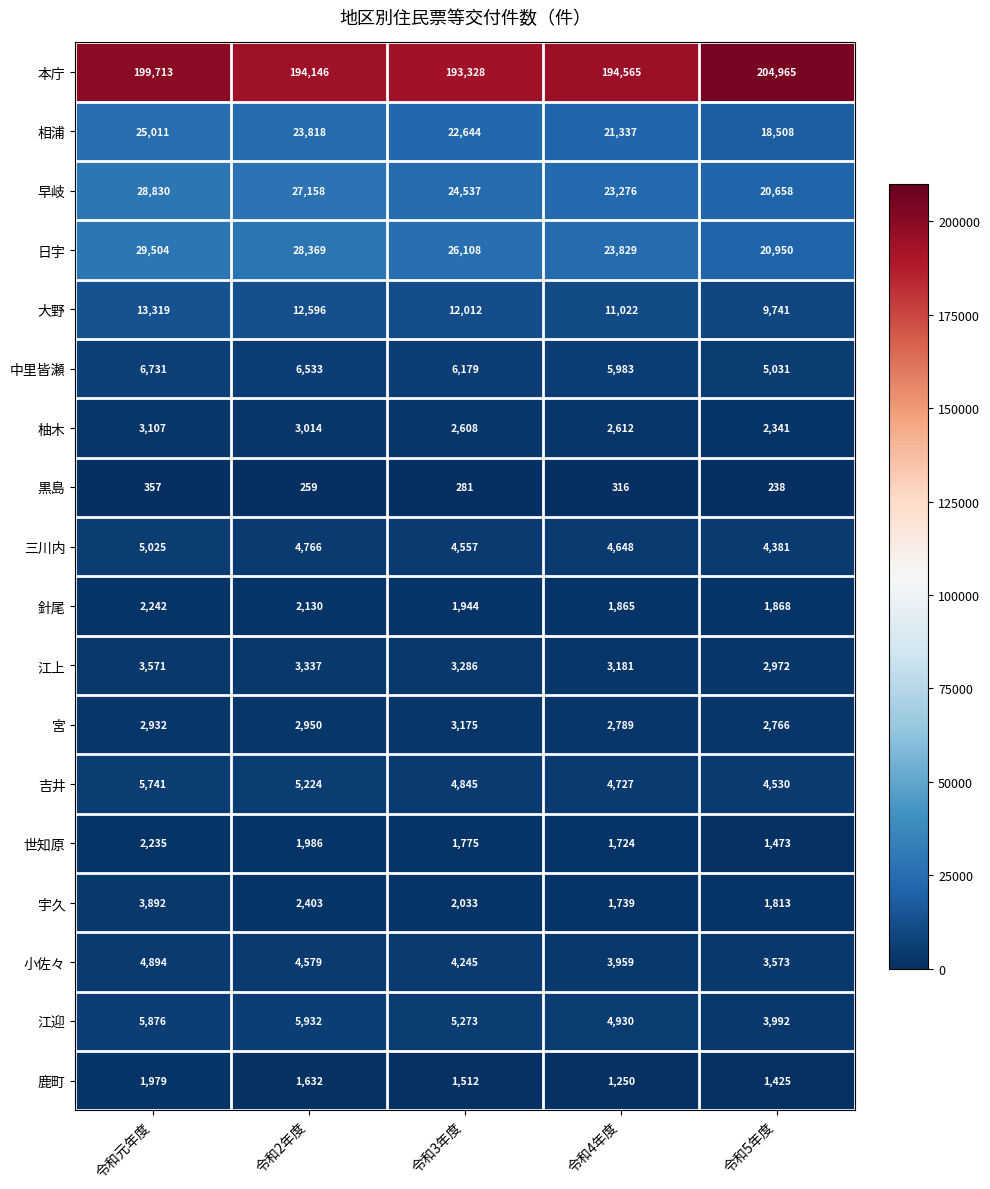

Is it true that 三川内 equals 8180 at 令和3年度?

False